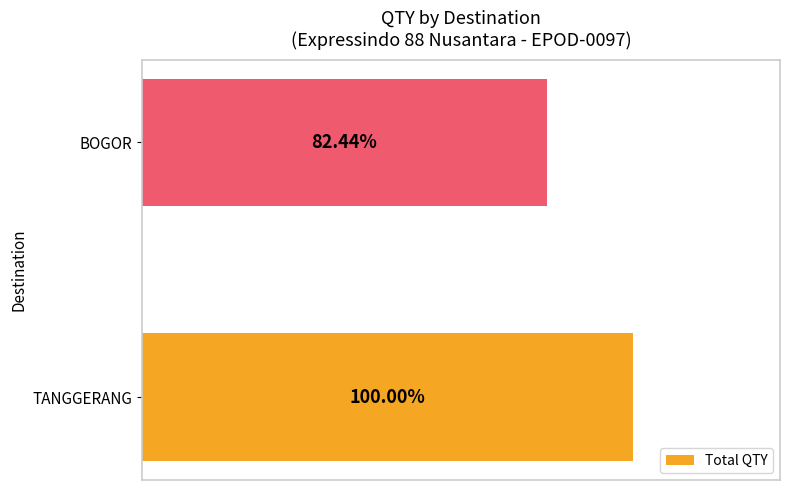

Does the chart contain any negative values?

No